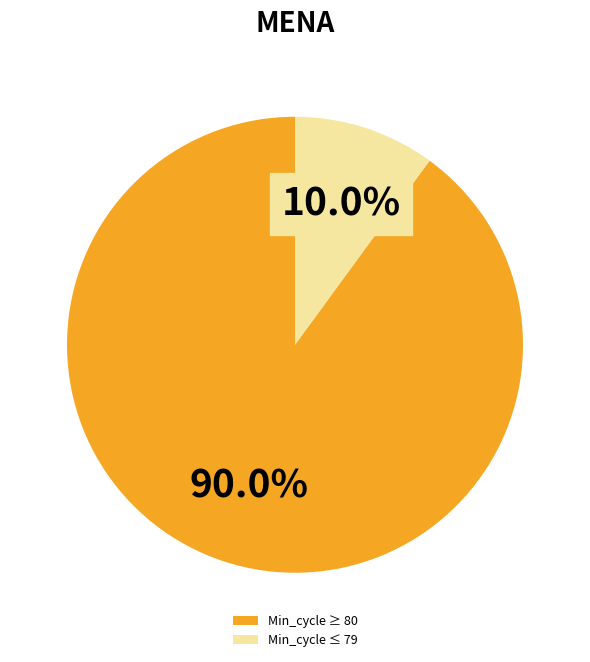

Is there any slice that represents more than half of the pie?

Yes